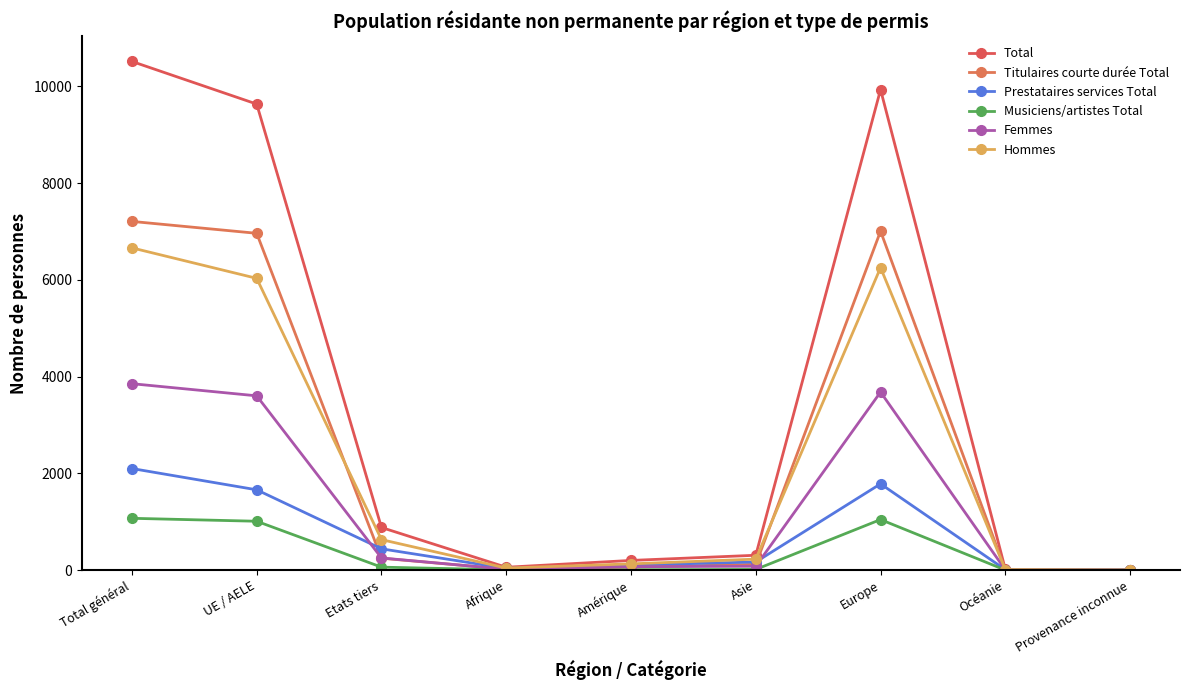

List the series in order of their peak value, highest first.

Total, Titulaires courte durée Total, Hommes, Femmes, Prestataires services Total, Musiciens/artistes Total